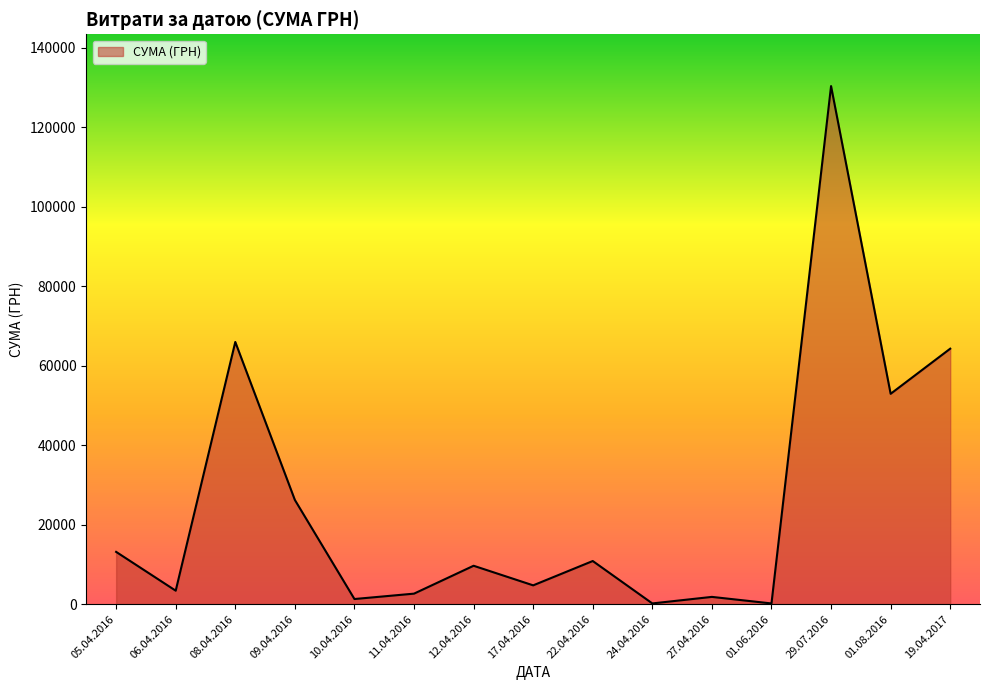

How many distinct data groups are displayed?

1